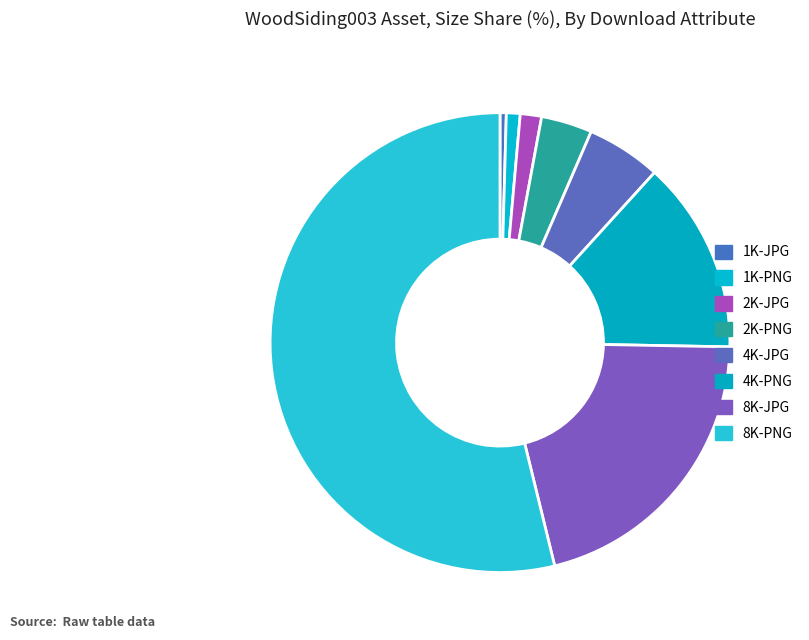

Is it true that 4K-PNG is 1% of the pie?

False